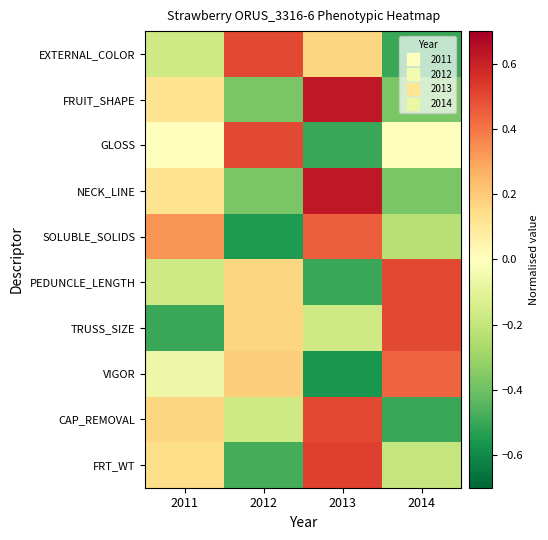

Reading right to left, list all the values displayed in this chart.

EXTERNAL_COLOR: 2014=-0.5	2013=0.2	2012=0.5	2011=-0.2
FRUIT_SHAPE: 2014=-0.4	2013=0.6	2012=-0.4	2011=0.1
GLOSS: 2014=0.0	2013=-0.5	2012=0.5	2011=0.0
NECK_LINE: 2014=-0.4	2013=0.6	2012=-0.4	2011=0.1
SOLUBLE_SOLIDS: 2014=-0.2	2013=0.5	2012=-0.5	2011=0.3
PEDUNCLE_LENGTH: 2014=0.5	2013=-0.5	2012=0.2	2011=-0.2
TRUSS_SIZE: 2014=0.5	2013=-0.2	2012=0.2	2011=-0.5
VIGOR: 2014=0.4	2013=-0.6	2012=0.2	2011=-0.1
CAP_REMOVAL: 2014=-0.5	2013=0.5	2012=-0.2	2011=0.2
FRT_WT: 2014=-0.2	2013=0.5	2012=-0.5	2011=0.1